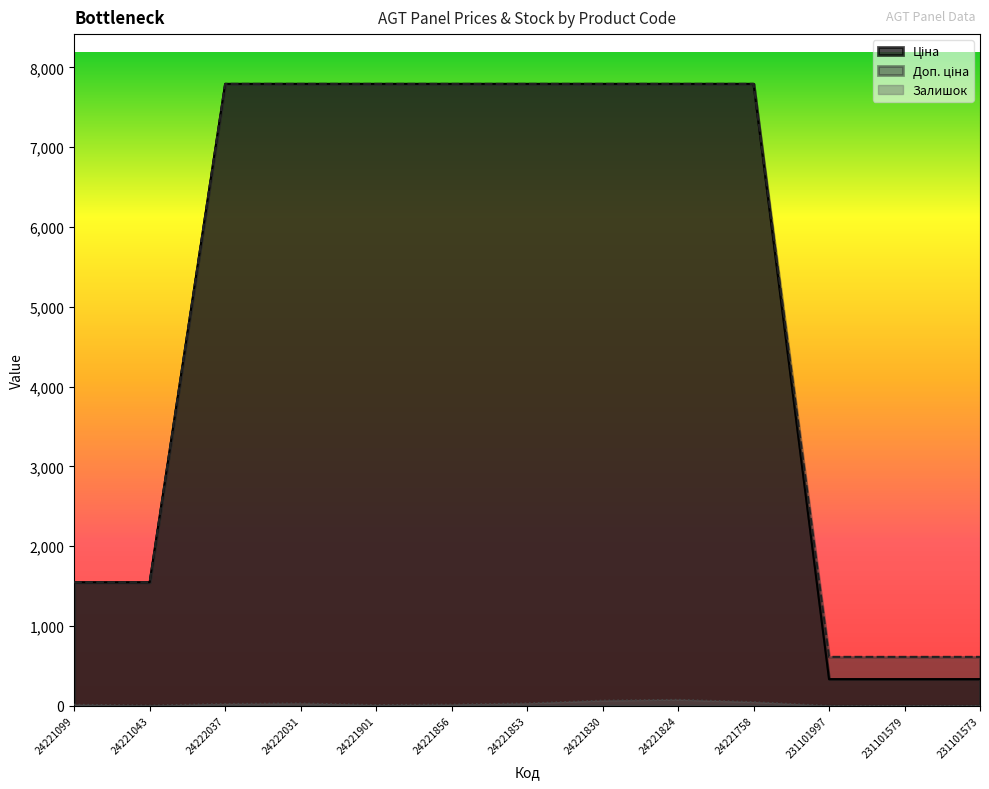

How many data points in Ціна are above 7792?

8